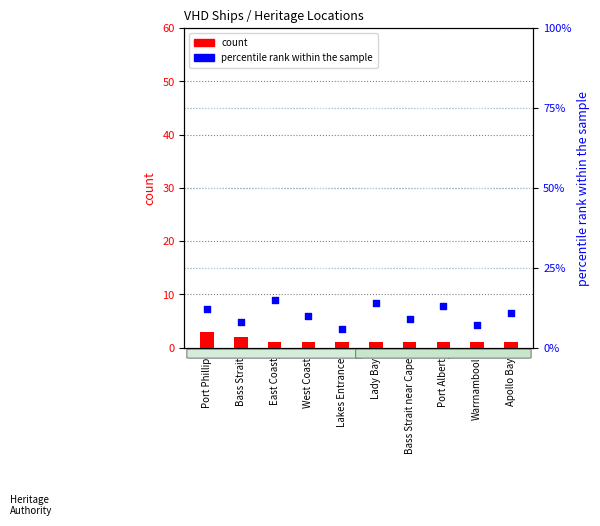

Which series contains the lowest Y value?

count